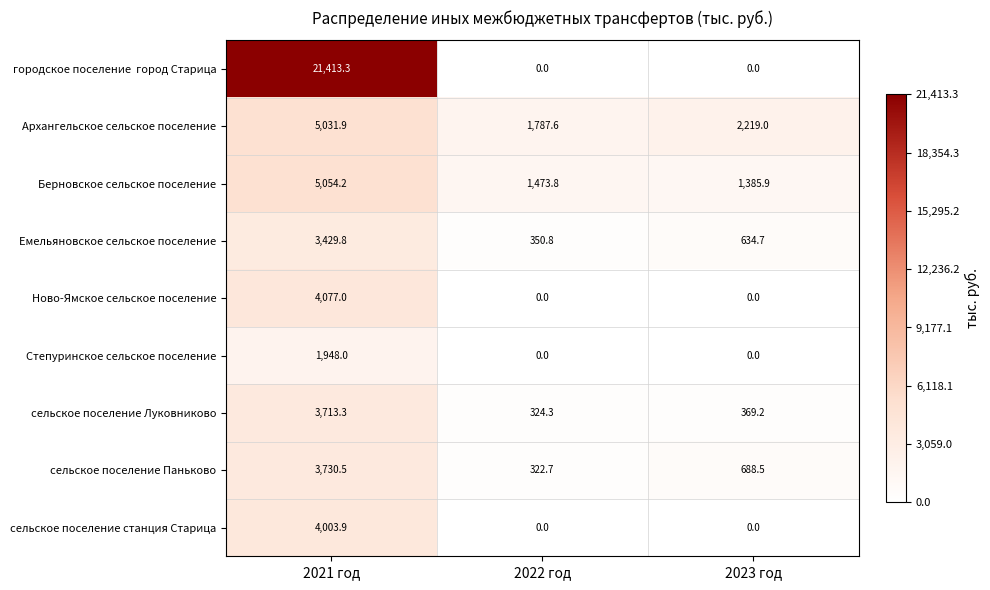

Is it true that Берновское сельское поселение equals 3518.8 at 2021 год?

False